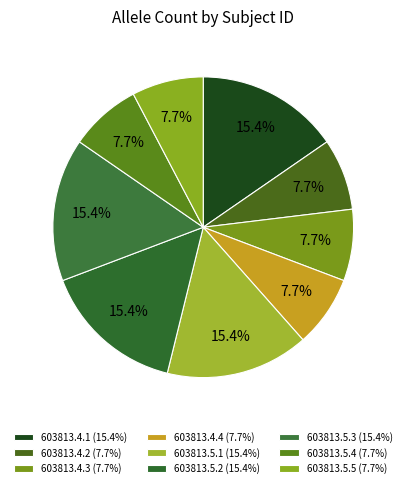

What is the largest slice in the pie chart?

603813.4.1